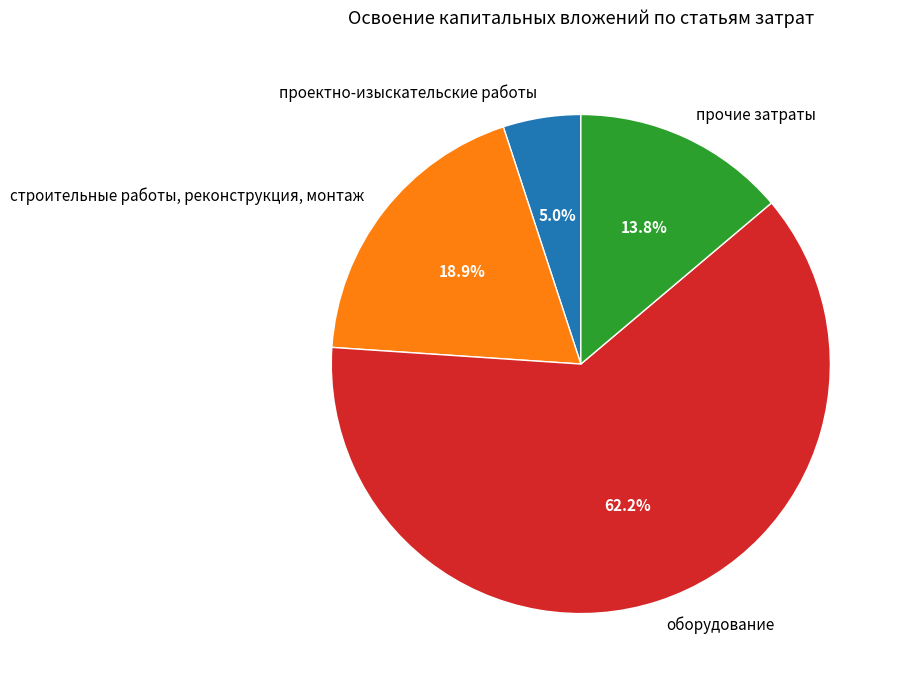

Count the number of slices in the pie.

4